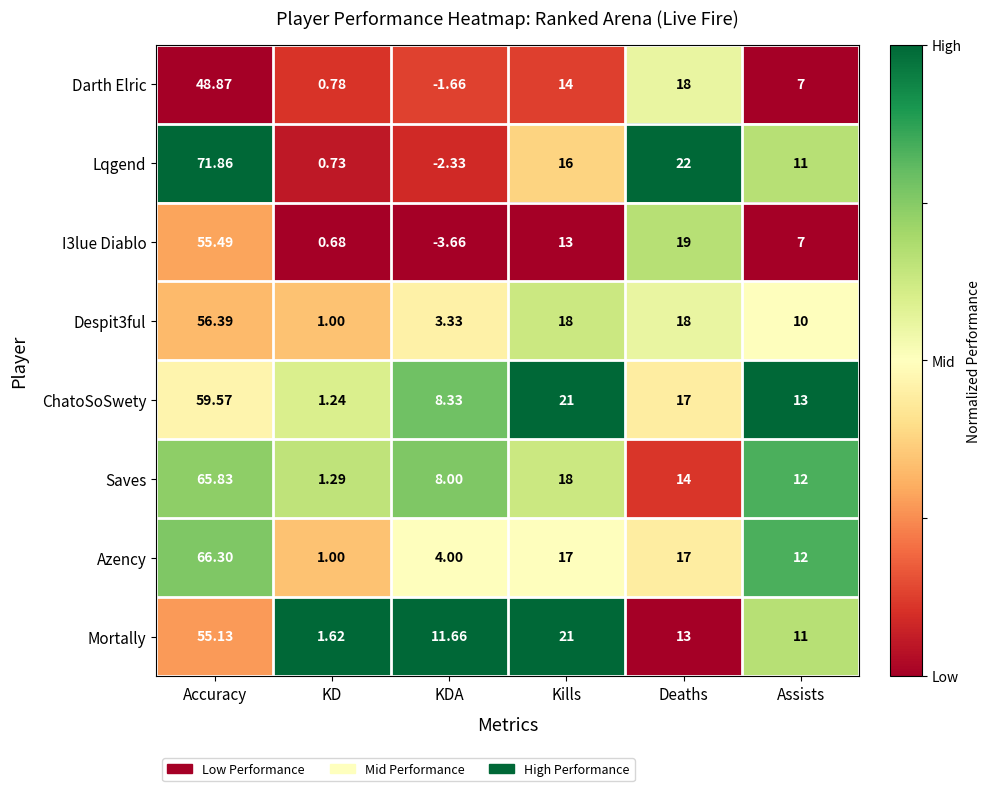

Which series has the largest total across all categories?

ChatoSoSwety